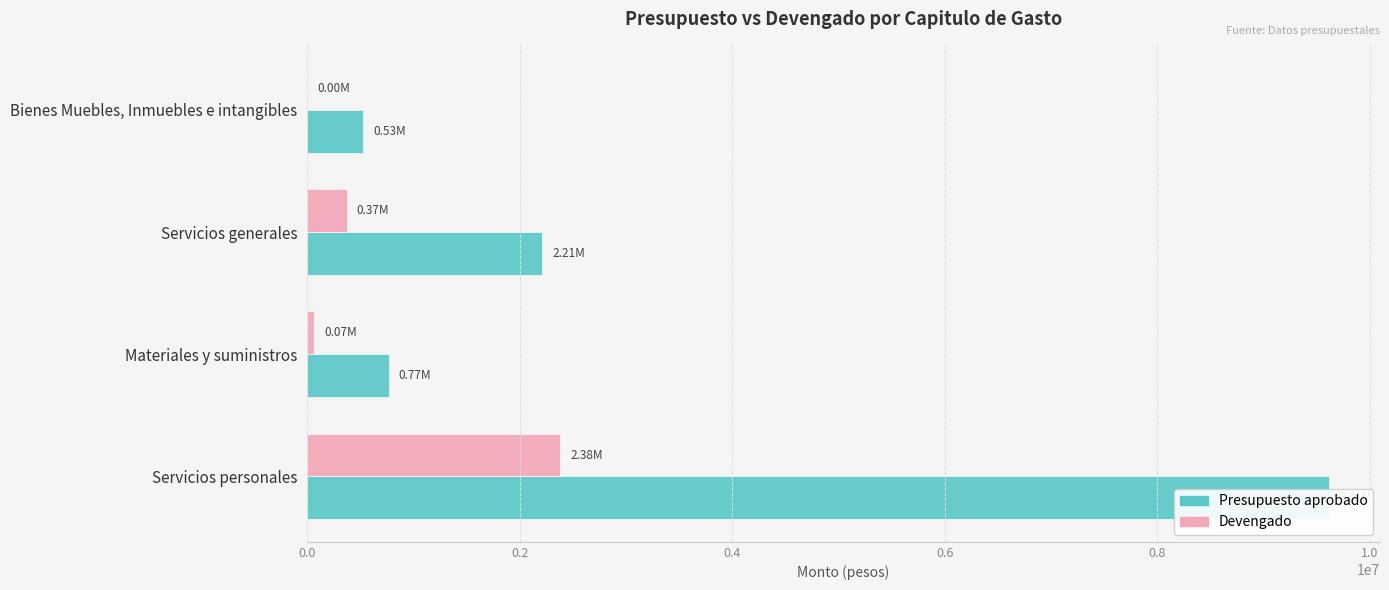

Which series has the largest total across all categories?

Presupuesto aprobado